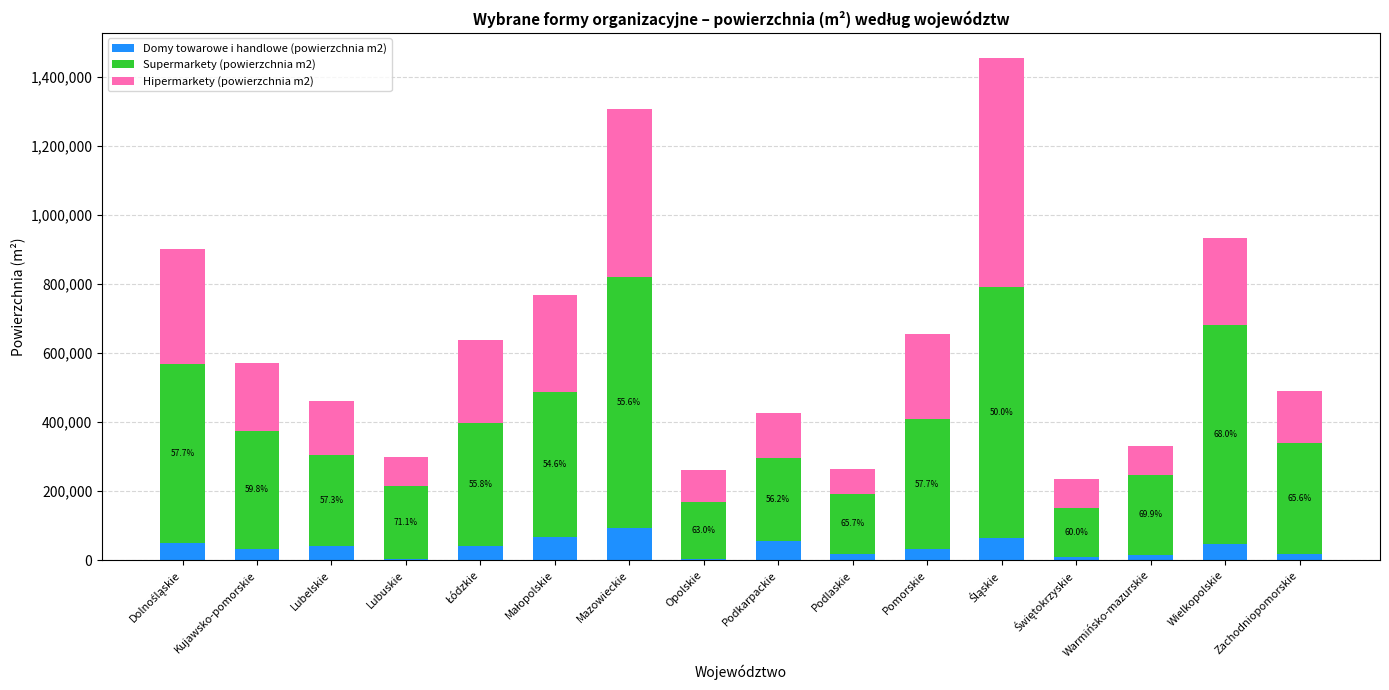

True or false: Domy towarowe i handlowe (powierzchnia m2) has a value of 150848 at Mazowieckie.

False